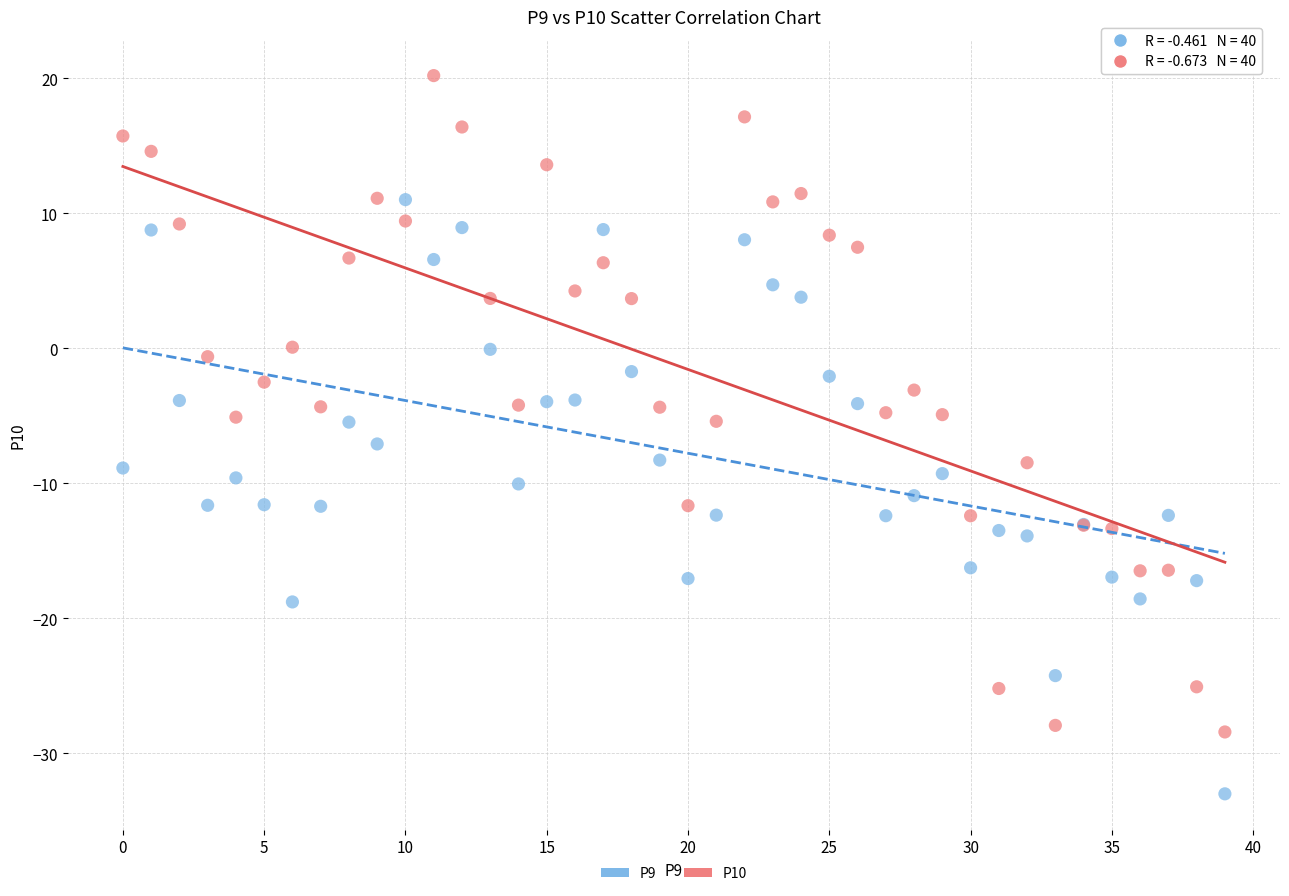

Which series has the largest Y range (max minus min)?

P10